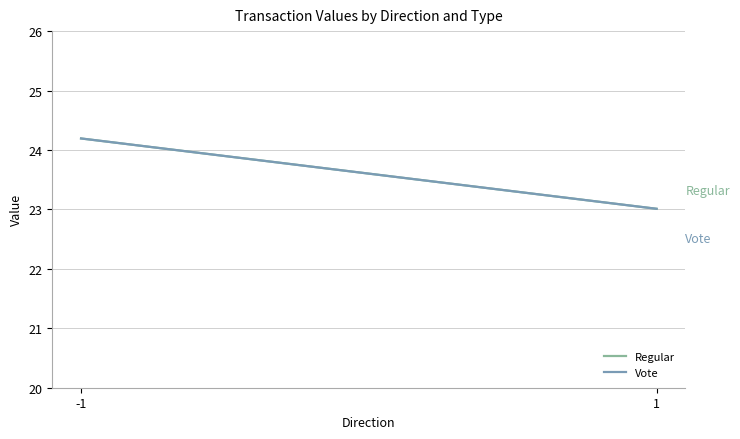

What is the difference between the Vote values at -1 and 1?

1.2